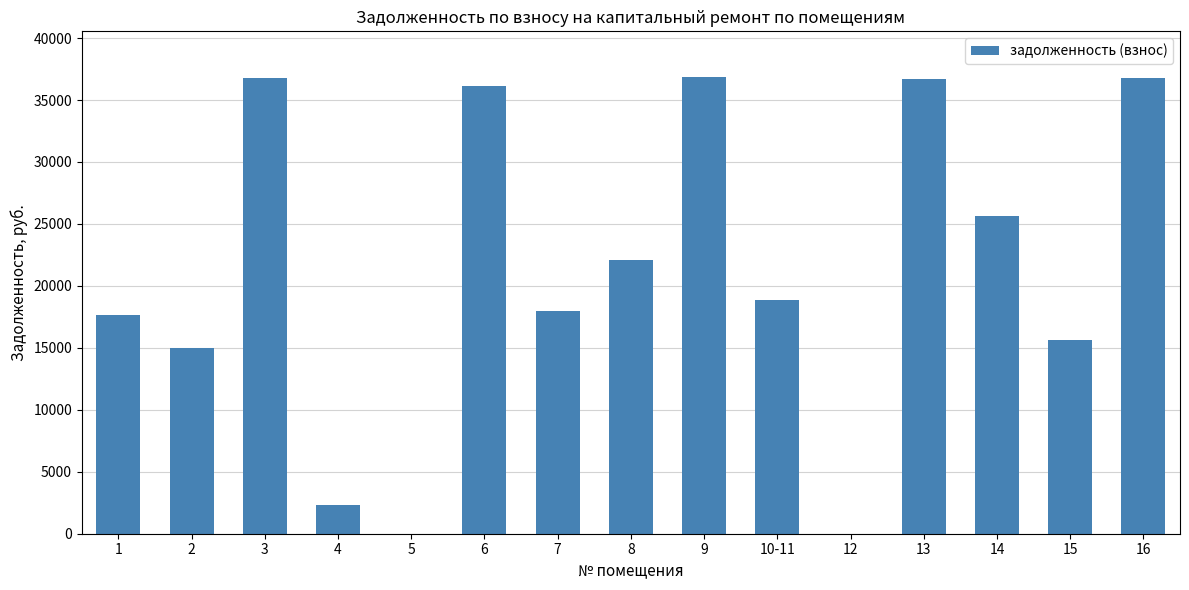

How many data points does each series have?

15